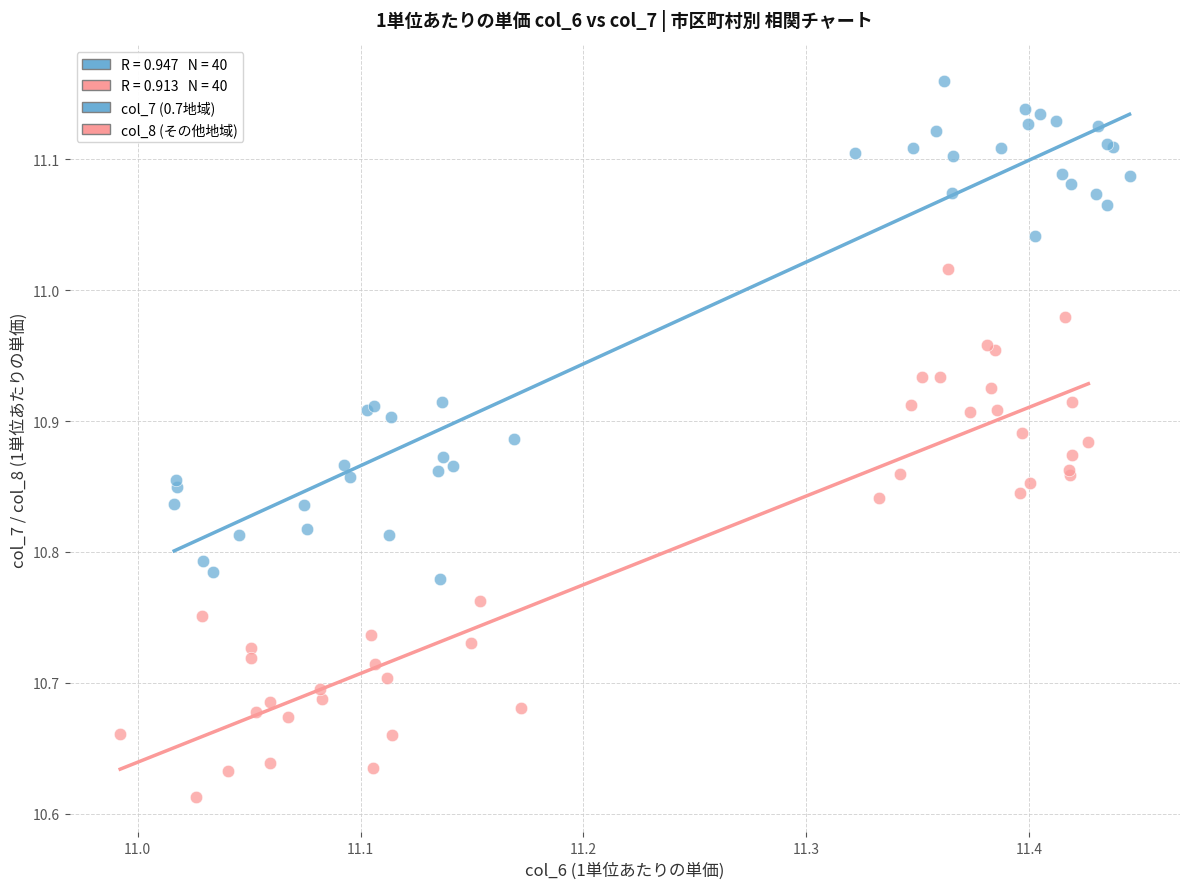

Which series contains the highest Y value?

col_7 (0.7地域)